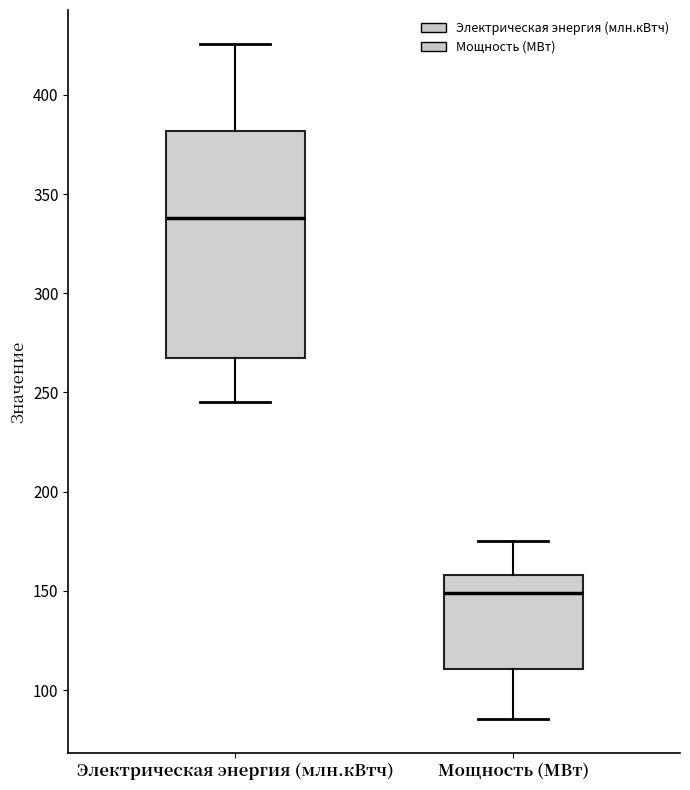

Comparing the boxes themselves (not the whiskers), which one is the tallest?

Электрическая энергия (млн.кВтч)